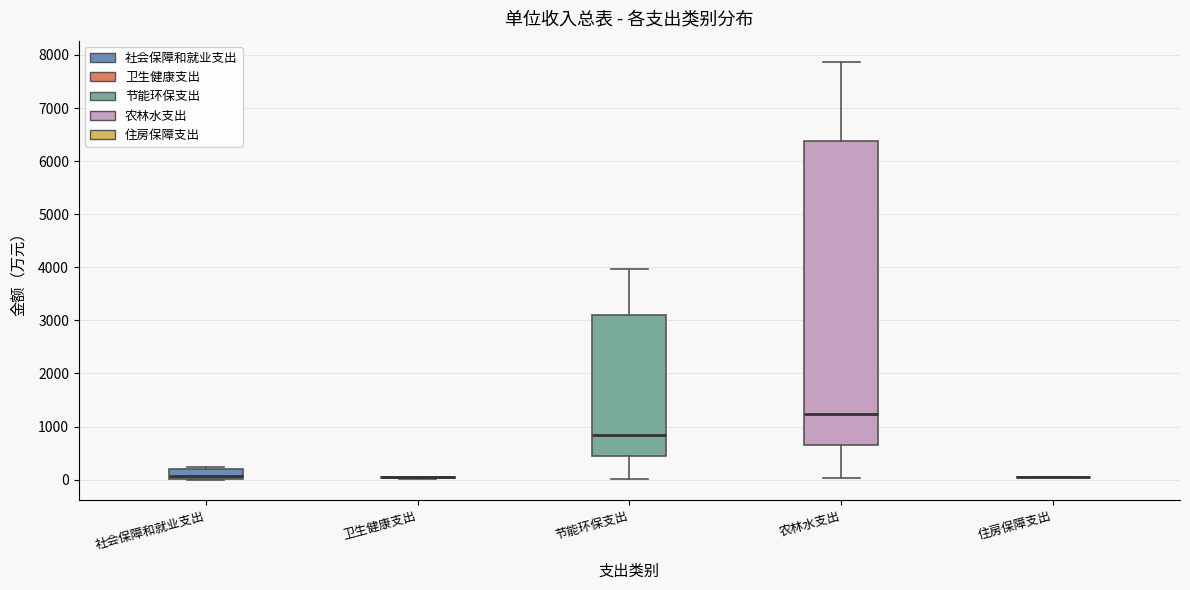

Reading left to right, transcribe this box plot: for each box, give where its median line is, the range the box spans, and where its two whiskers end, as read against the y-axis. The values are not printed on the chart, so give them approximately, as read against the axis.

社会保障和就业支出: median 100, box 0 to 200, whiskers 0 to 200 (just above the box's upper edge)
卫生健康支出: box collapsed to a line at 0, whiskers 0 to 0
节能环保支出: median 800, box 400 to 3100, whiskers 0 to 4000
农林水支出: median 1200, box 700 to 6400, whiskers 0 to 7900
住房保障支出: box collapsed to a line at 100, whiskers 100 to 100